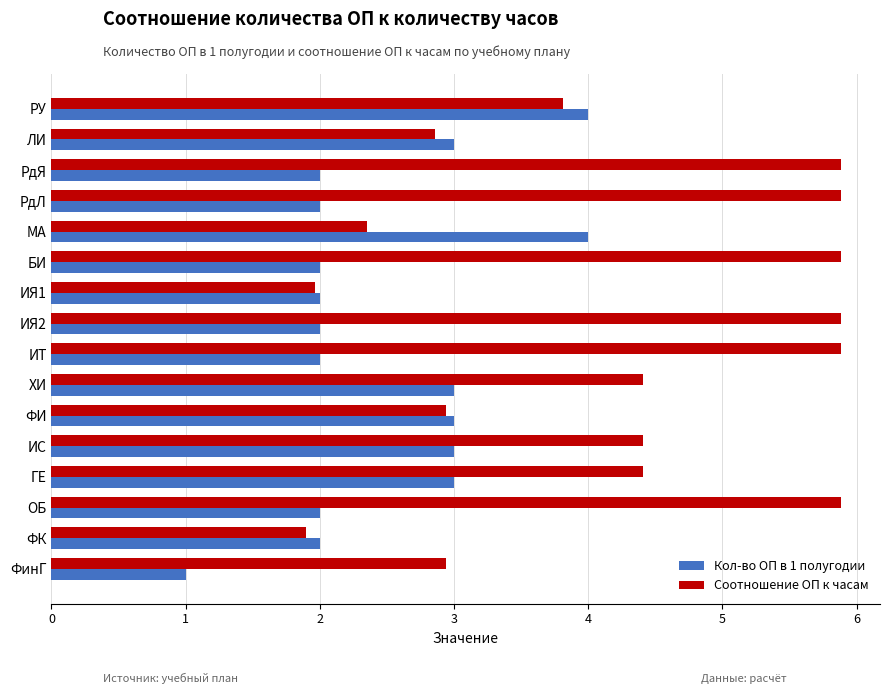

Is it true that Кол-во ОП в 1 полугодии equals 2.0 at ИЯ2?

True